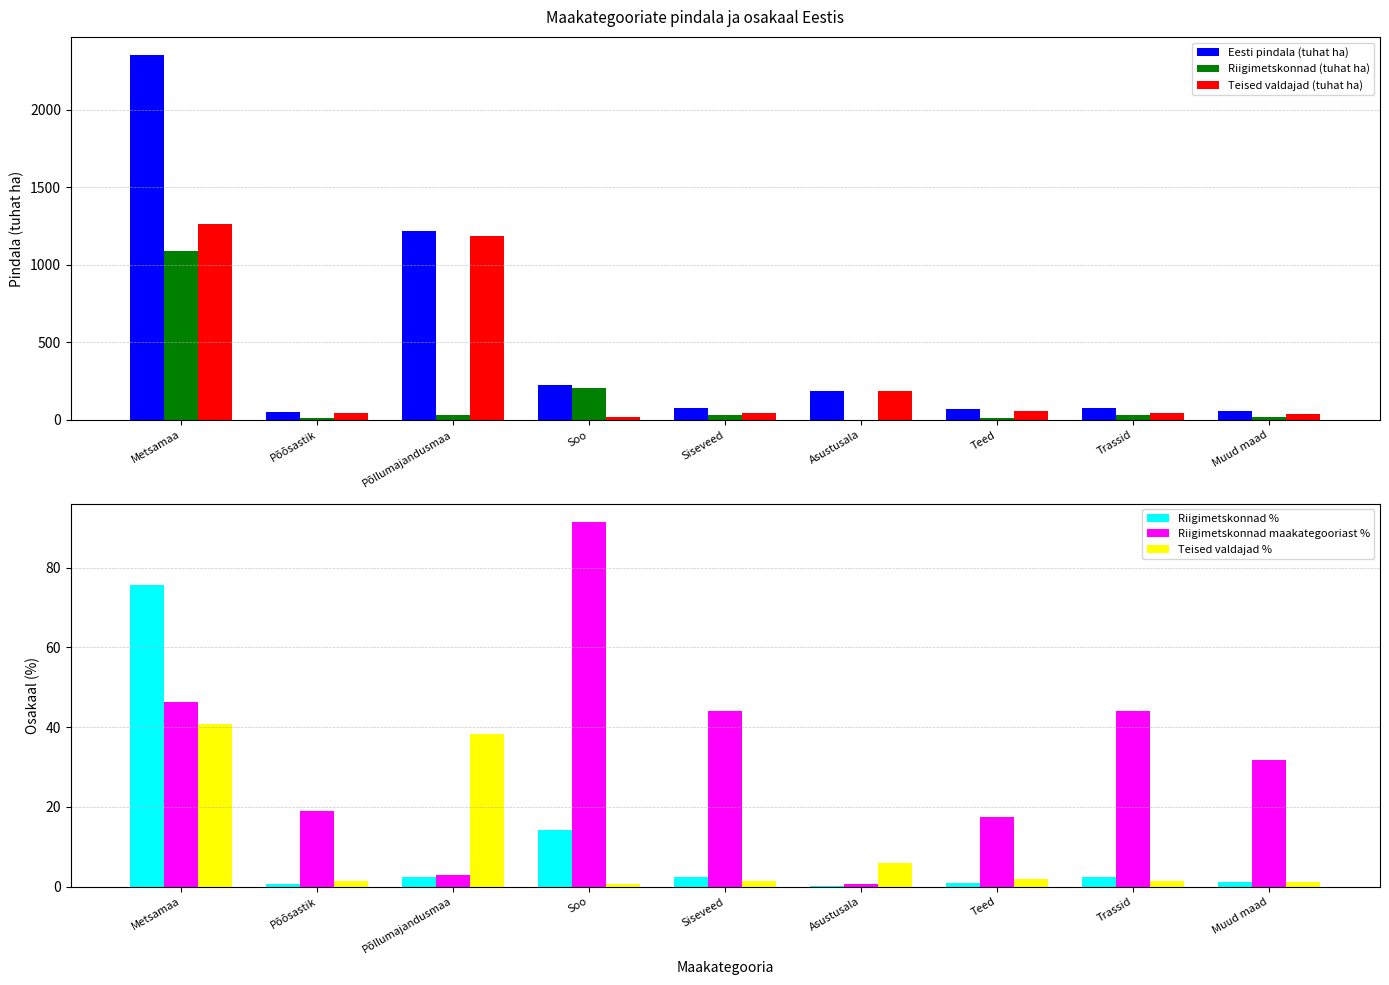

Rank the categories by Riigimetskonnad maakategooriast % value from lowest to highest.

Asustusala, Põllumajandusmaa, Teed, Põõsastik, Muud maad, Siseveed, Trassid, Metsamaa, Soo